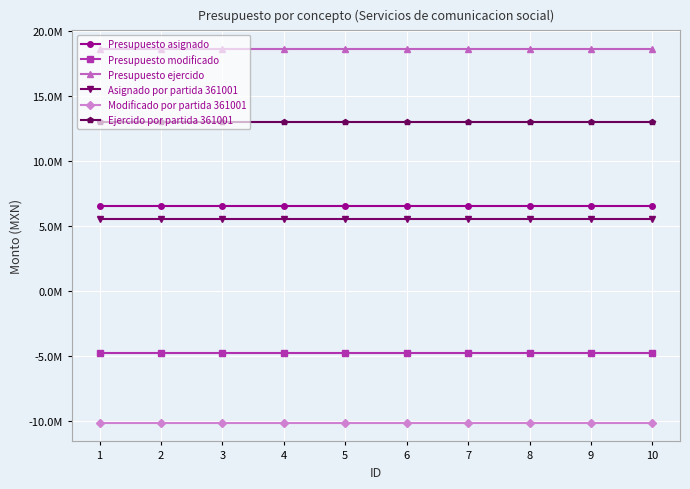

What are all the series names shown in the legend?

Presupuesto asignado, Presupuesto modificado, Presupuesto ejercido, Asignado por partida 361001, Modificado por partida 361001, Ejercido por partida 361001